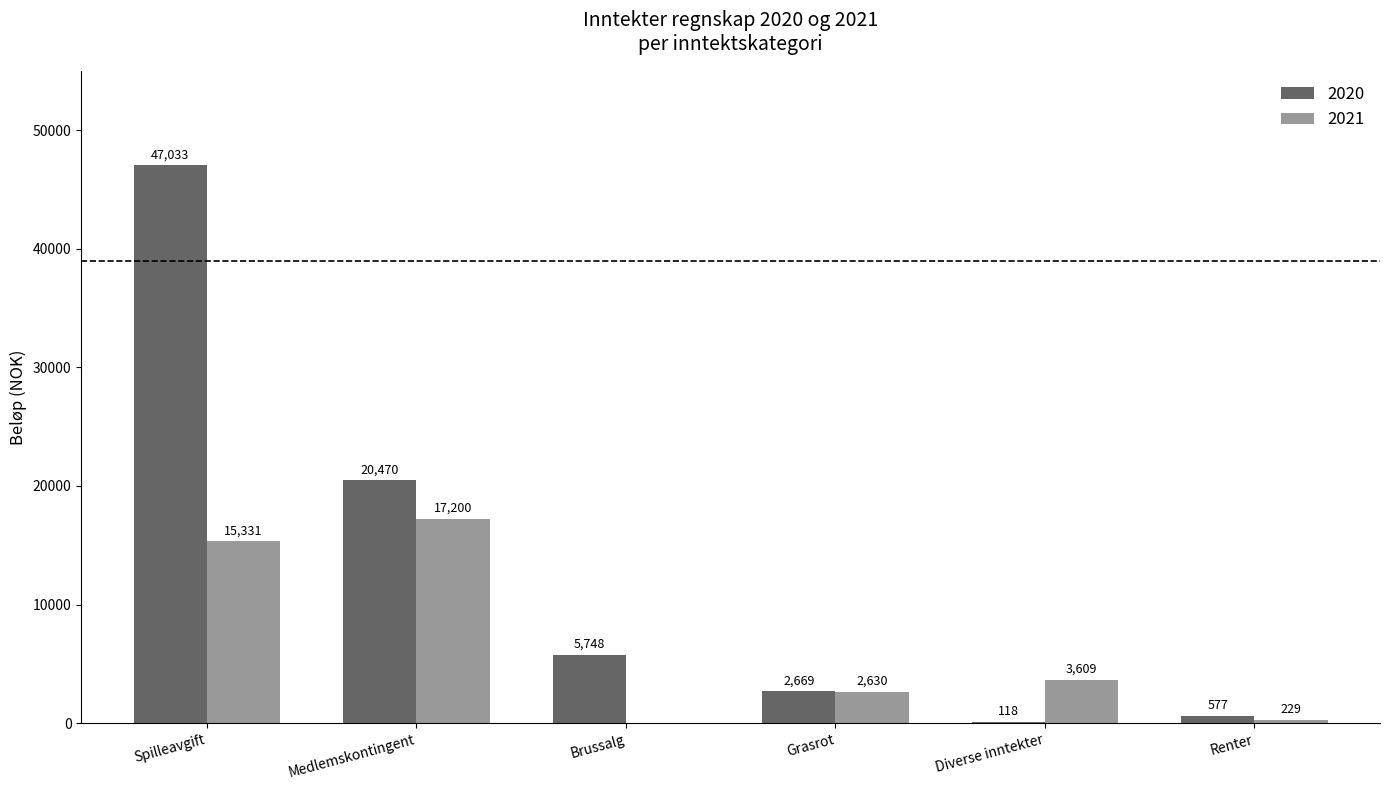

How many categories are shown in the chart?

6